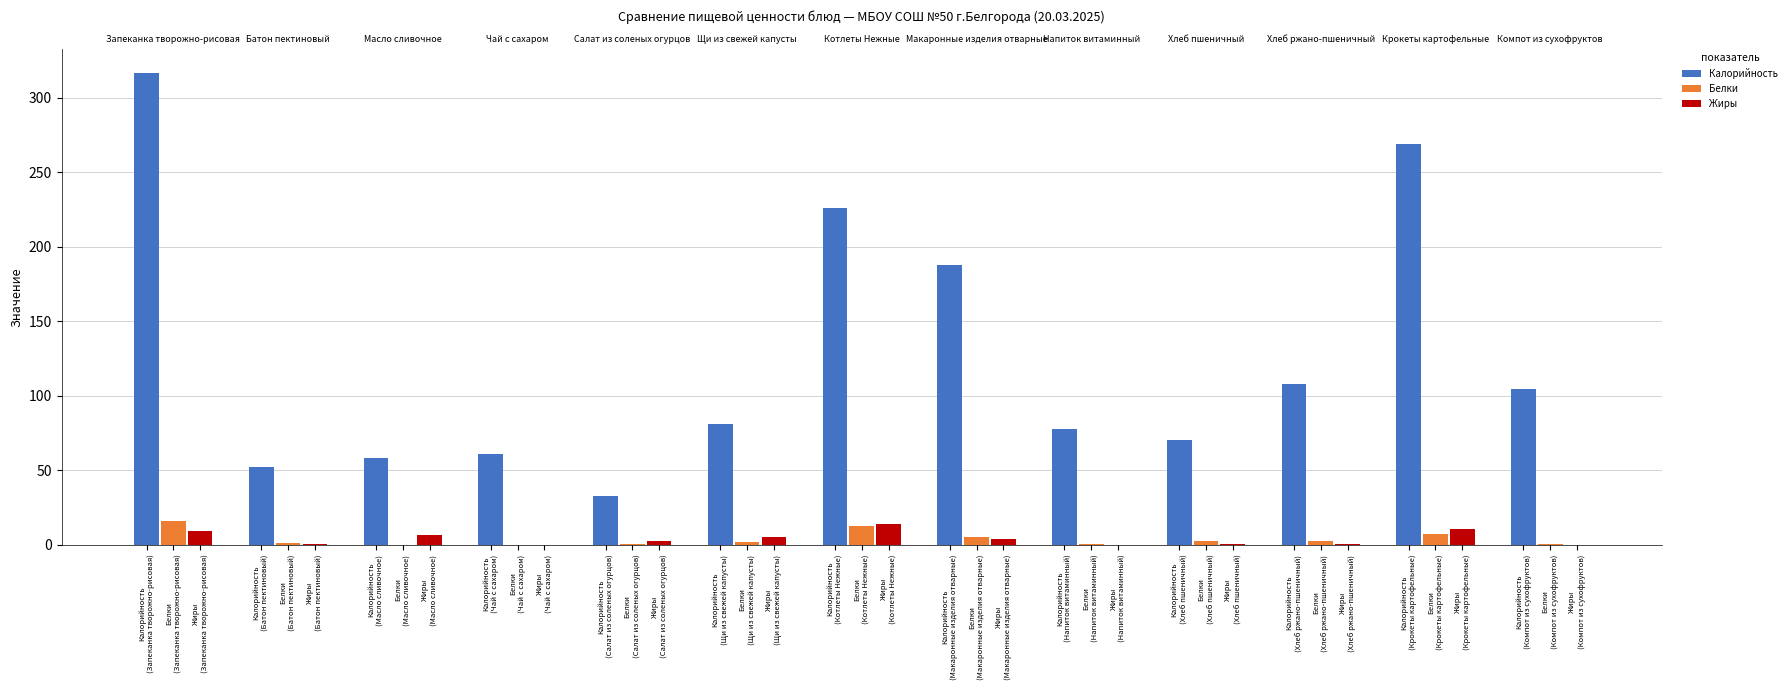

How many bars are there in each group?

3